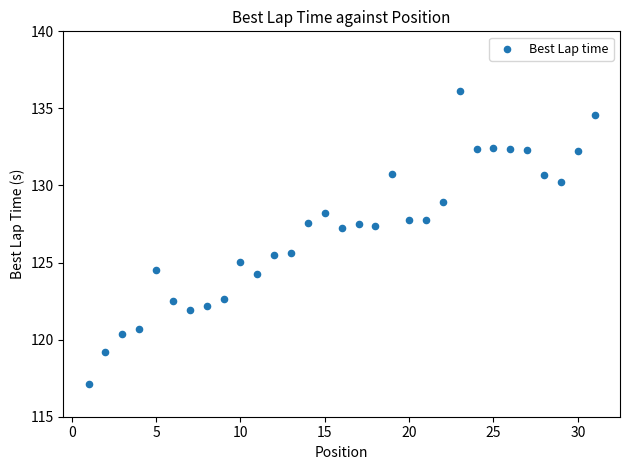

What is the range of Y values (max minus min)?

19.0